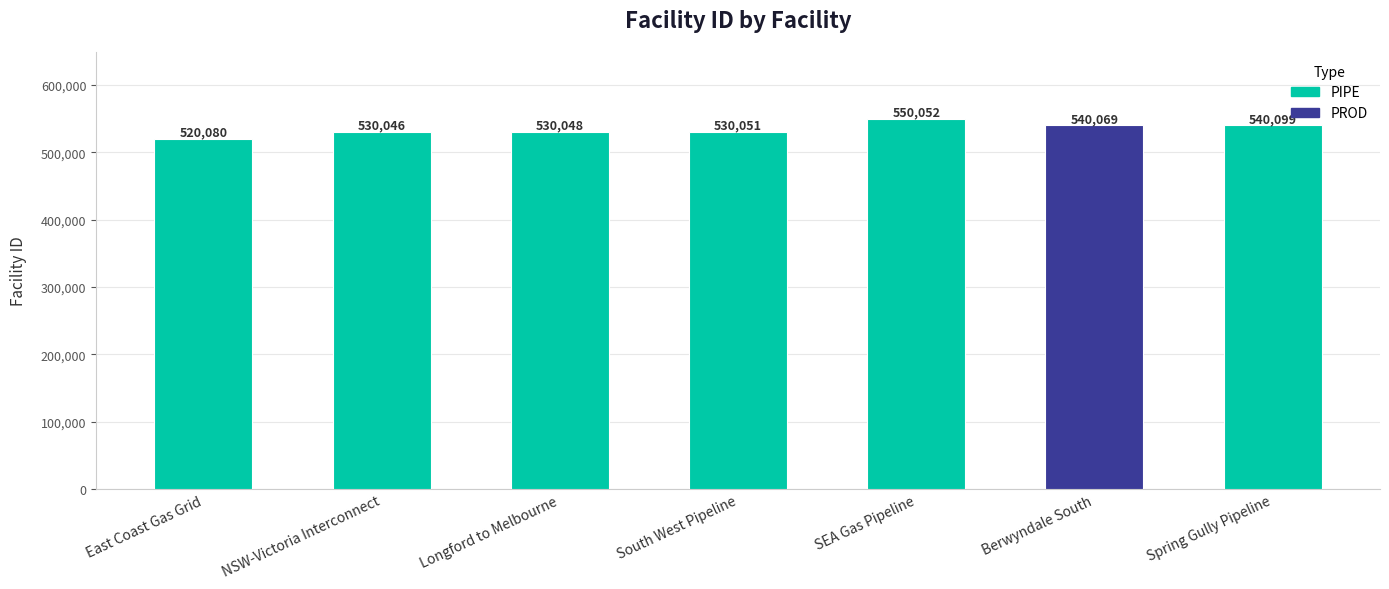

What is the approximate value at East Coast Gas Grid?

520080